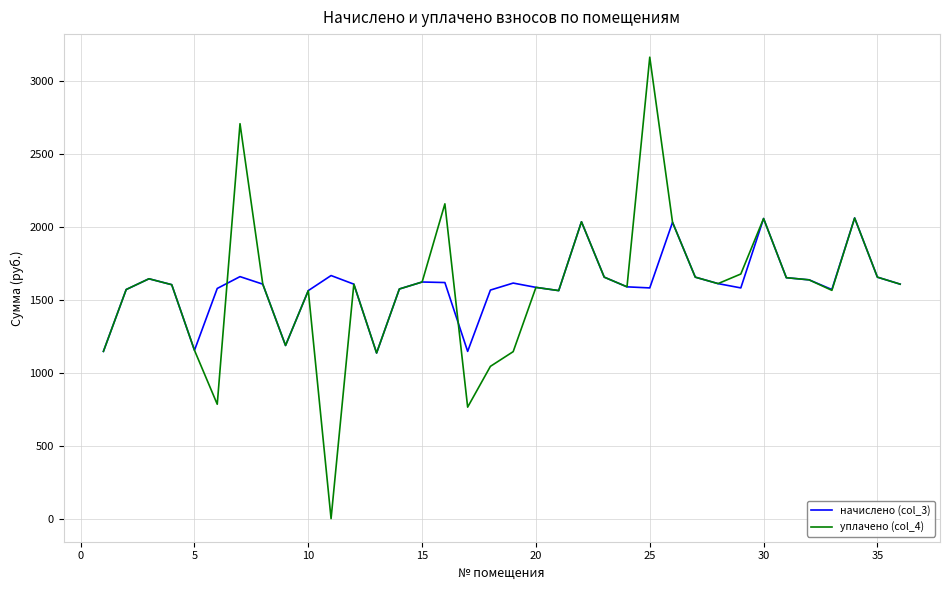

What is the difference between the second highest and second lowest values in the уплачено (col_4) series?

1943.0